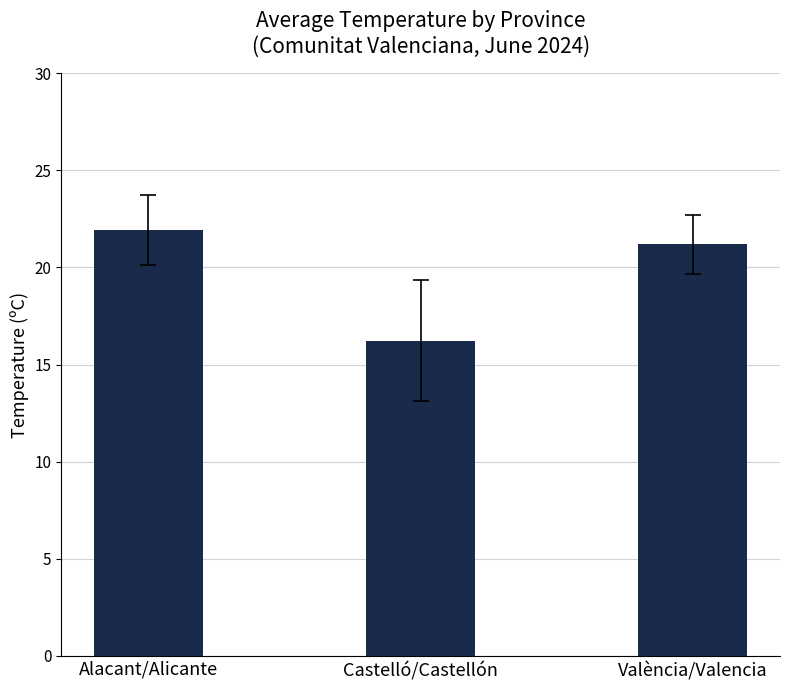

Are the bars grouped side by side (vs. stacked)?

No